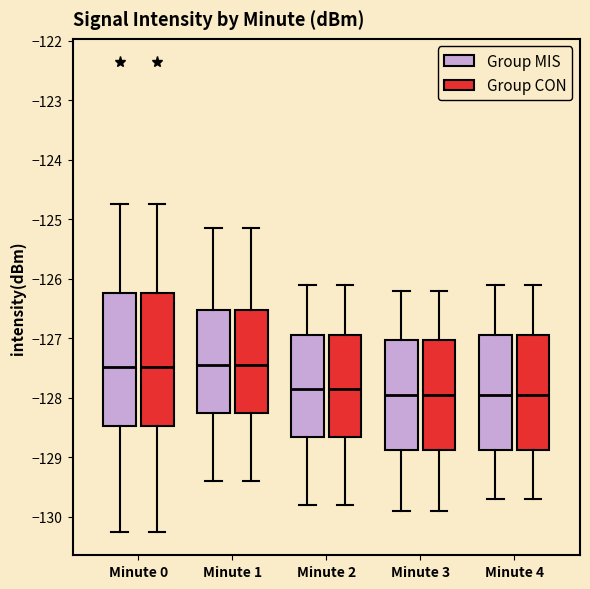

Where does the lower whisker of the box for Minute 2 (Group MIS) end on the y-axis? The values are not printed on the chart, so give them approximately, as read against the axis.

-129.8